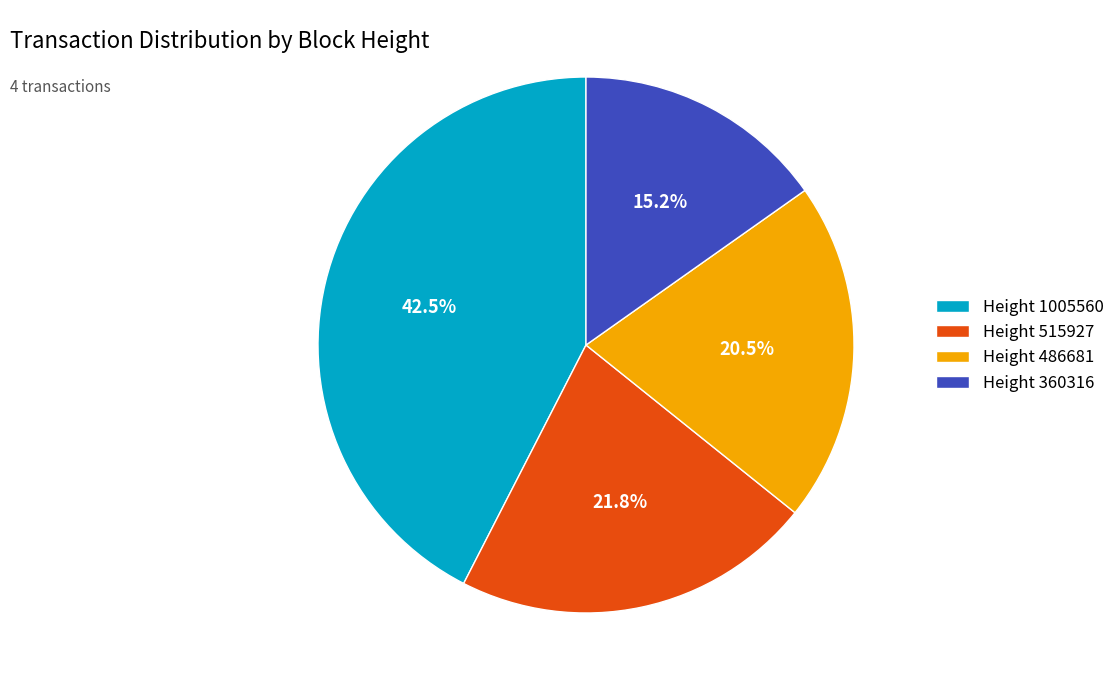

Is there a majority slice in this chart?

No